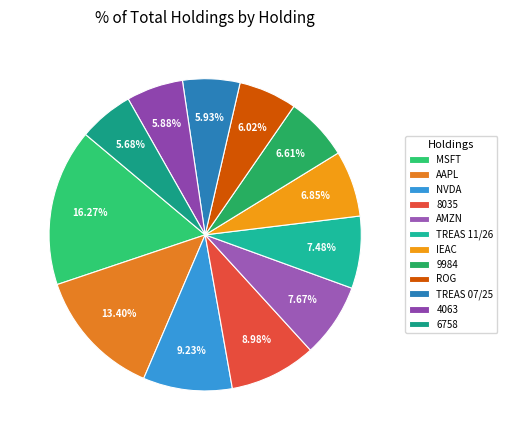

Rank the categories by value from lowest to highest.

SONY GROUP CORP, SHIN ETSU CHEMICAL LTD, WI TREASURY SEC 07/25, ROCHE HOLDING PAR AG, SOFTBANK GROUP CORP, ISHARES CORE EUROCORBOND, WI TREASURY SEC 11/26, AMAZON COM INC, TOKYO ELECTRON LTD, NVIDIA CORP, APPLE INC, MICROSOFT CORP